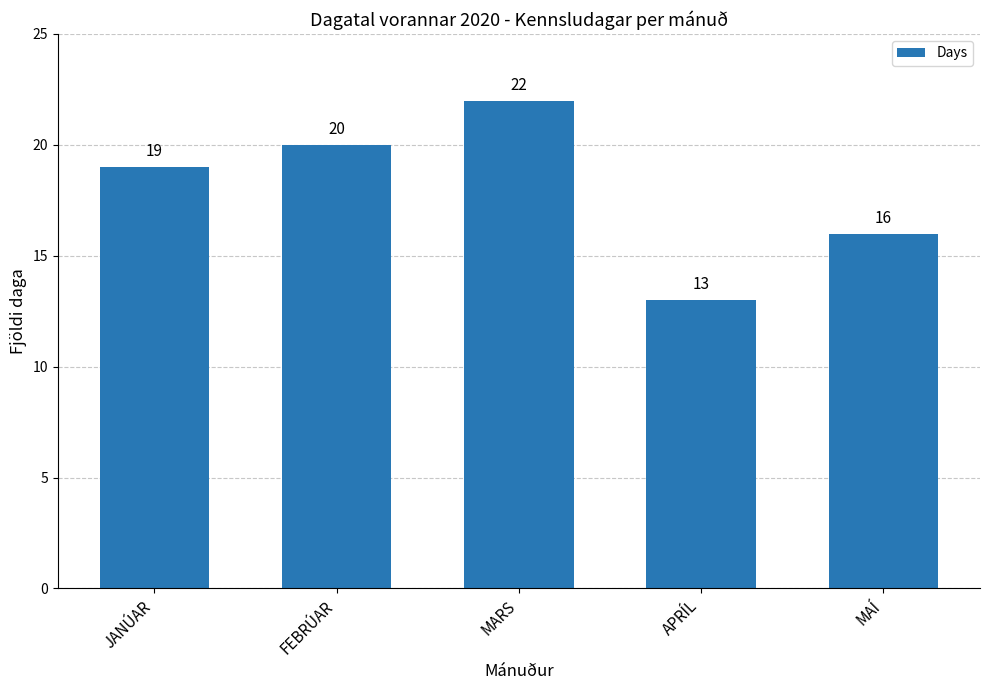

Which category has the lowest value across all series?

APRÍL